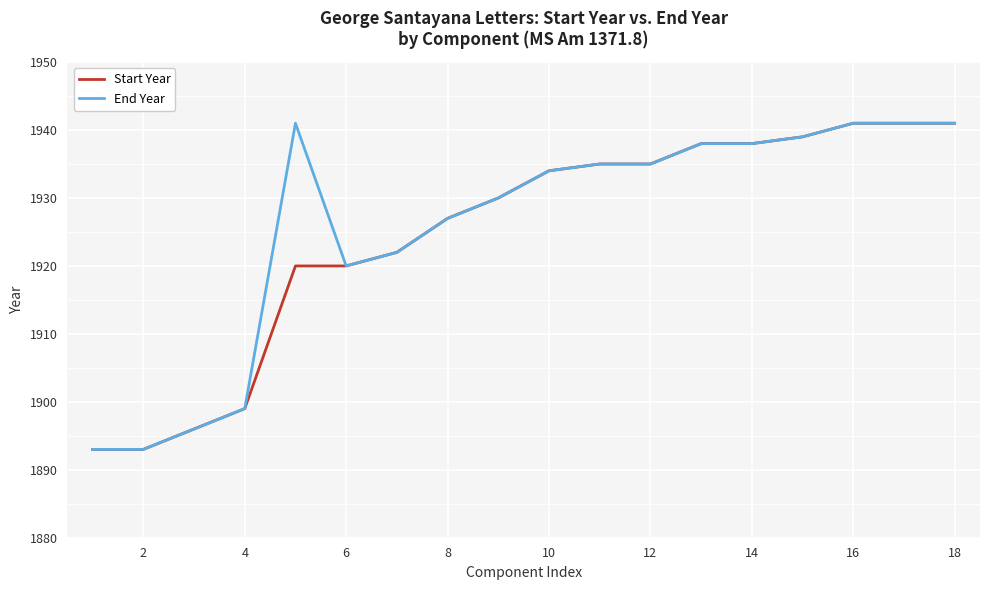

What is the minimum value for Start Year?

1893